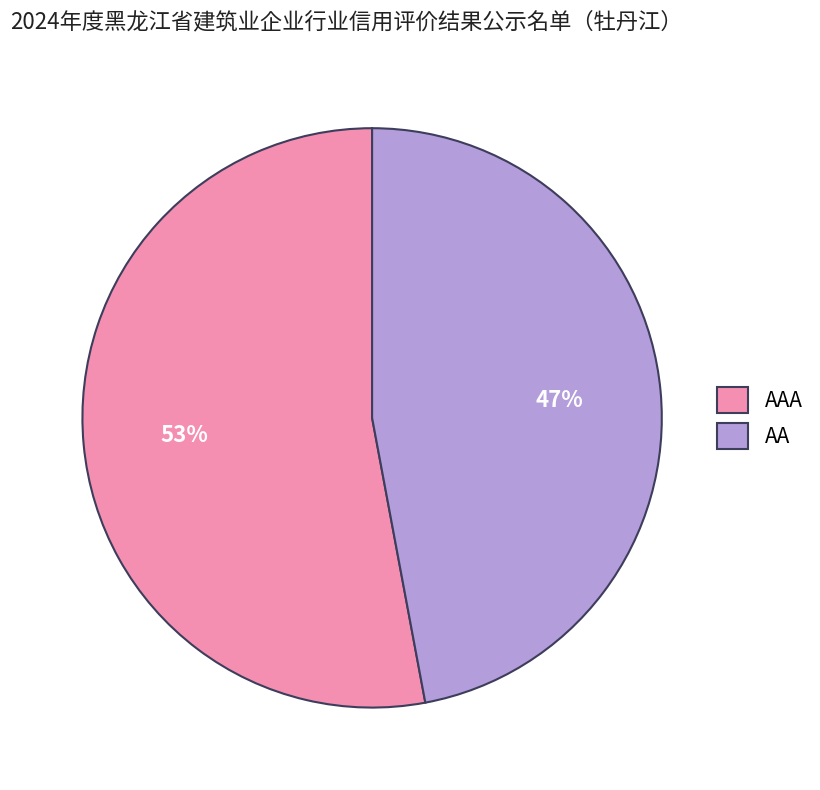

Is there a majority slice in this chart?

Yes